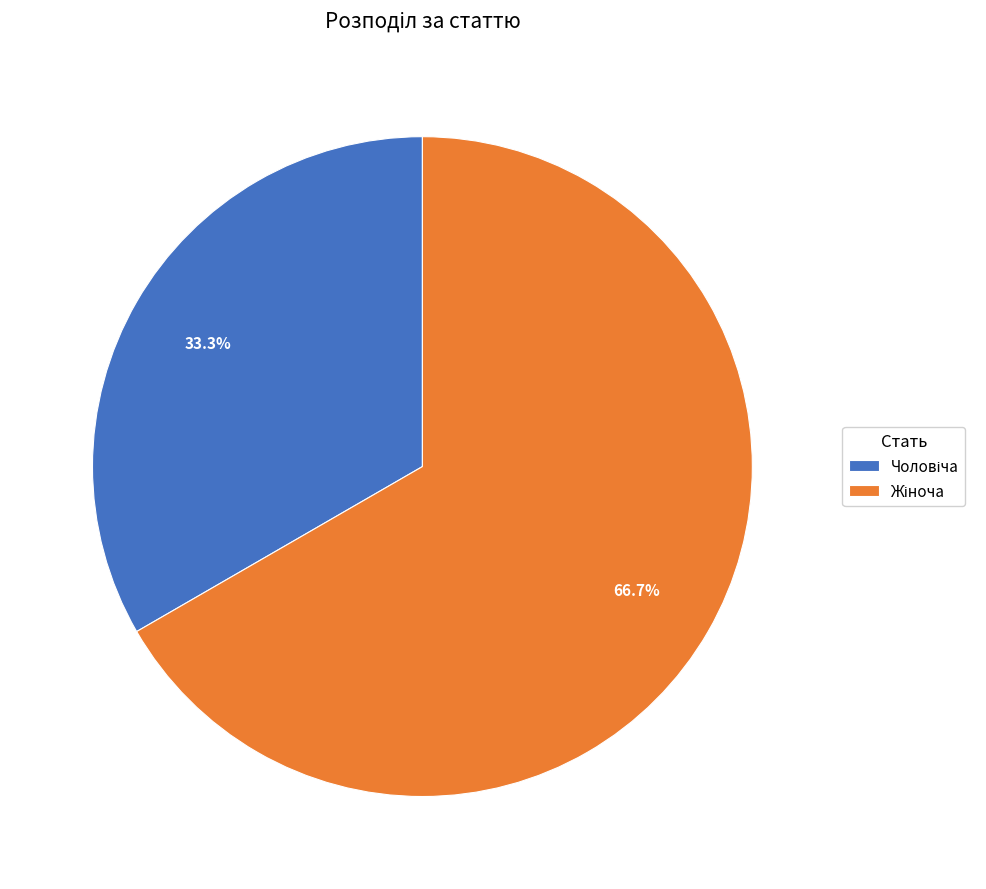

Does any single category account for the majority?

Yes